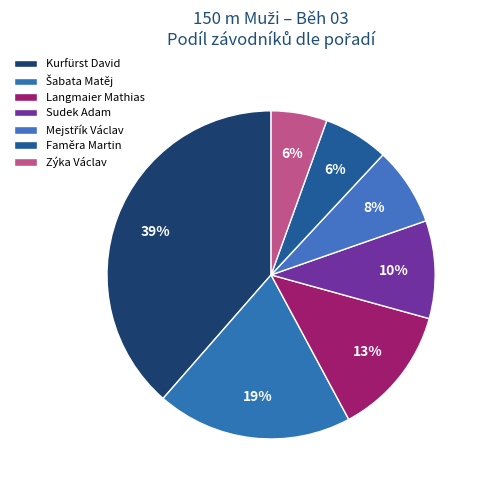

Count the number of slices in the pie.

7